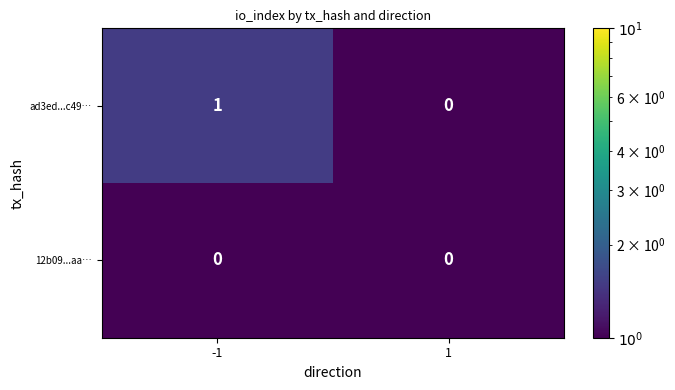

Reading right to left, transcribe all the data shown in this chart.

ad3ed...c49…: 1=0	-1=1
12b09...aa…: 1=0	-1=0